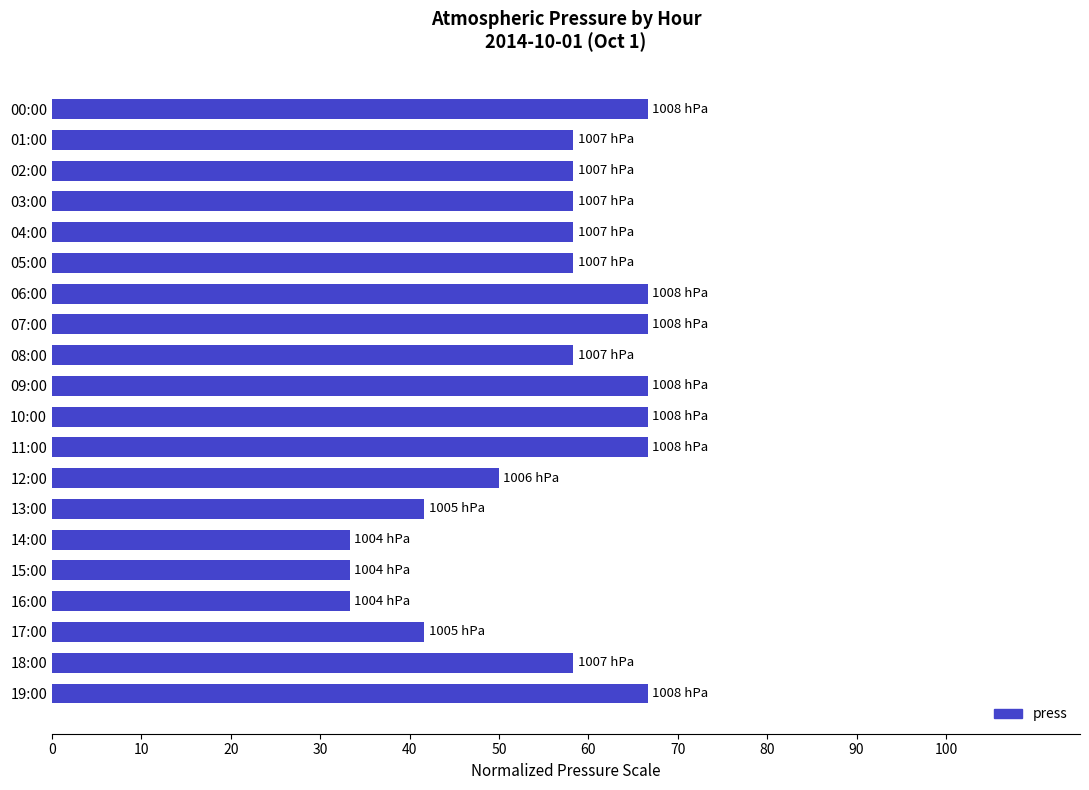

How many data points does each series have?

20